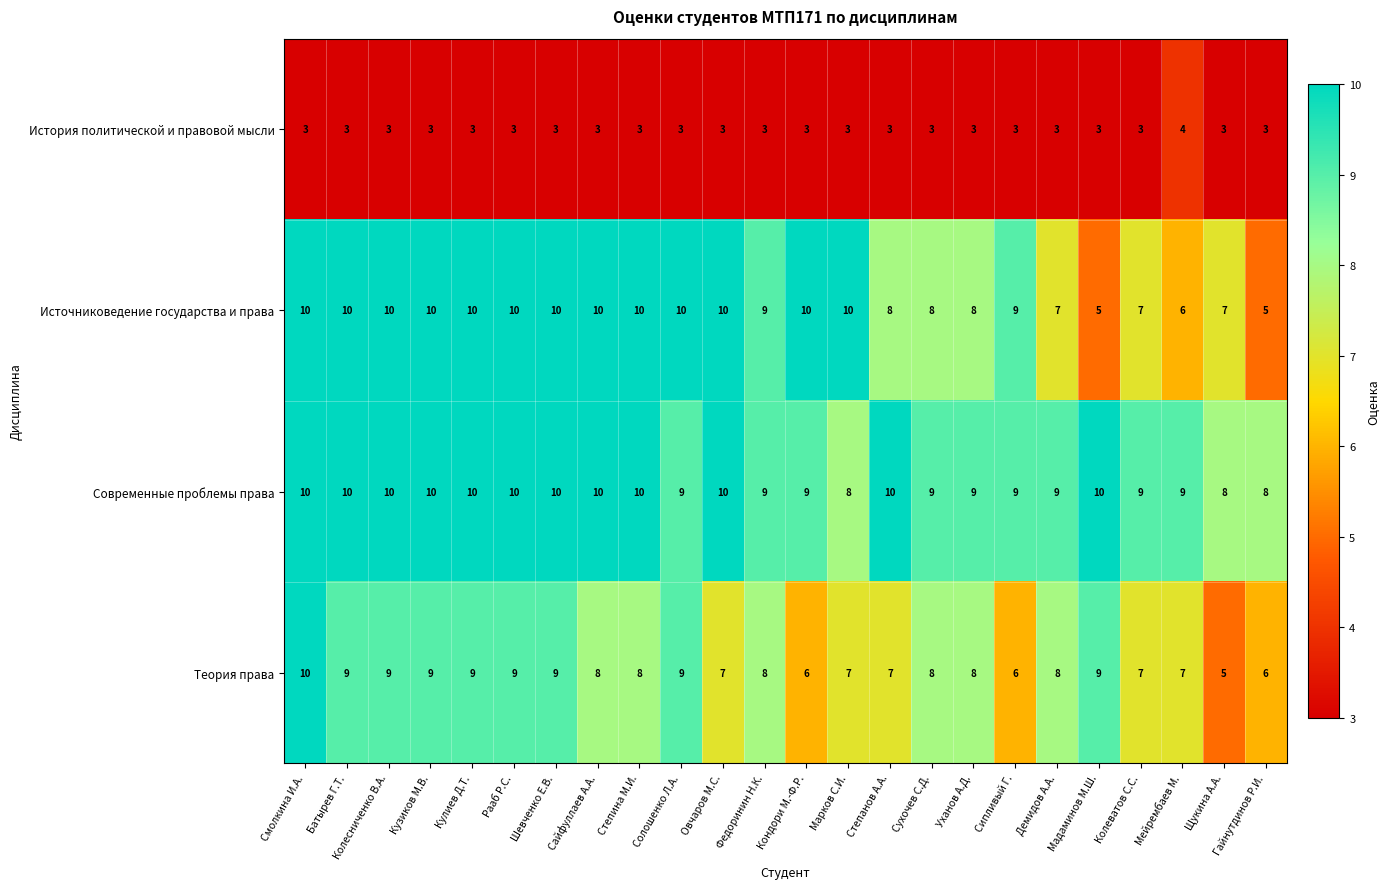

Rank the series at Марков С.И. from lowest to highest value.

История политической и правовой мысли, Теория права, Современные проблемы права, Источниковедение государства и права